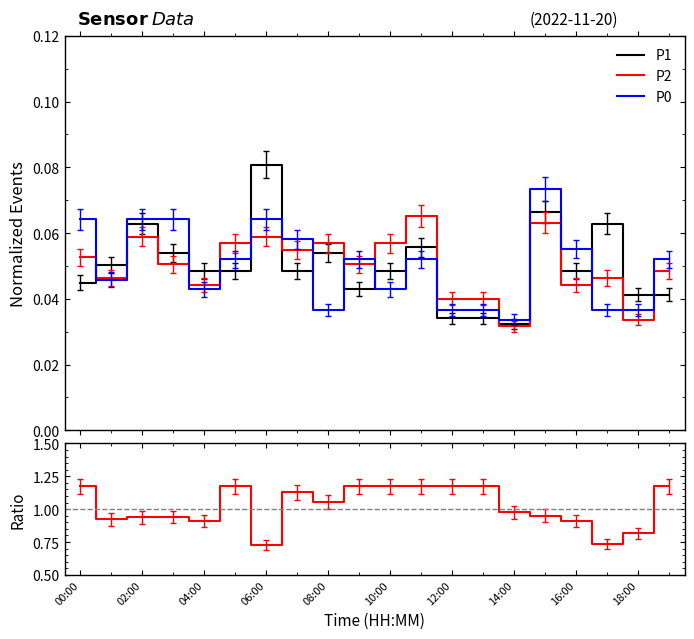

True or false: P1 and P0 intersect in this chart.

True